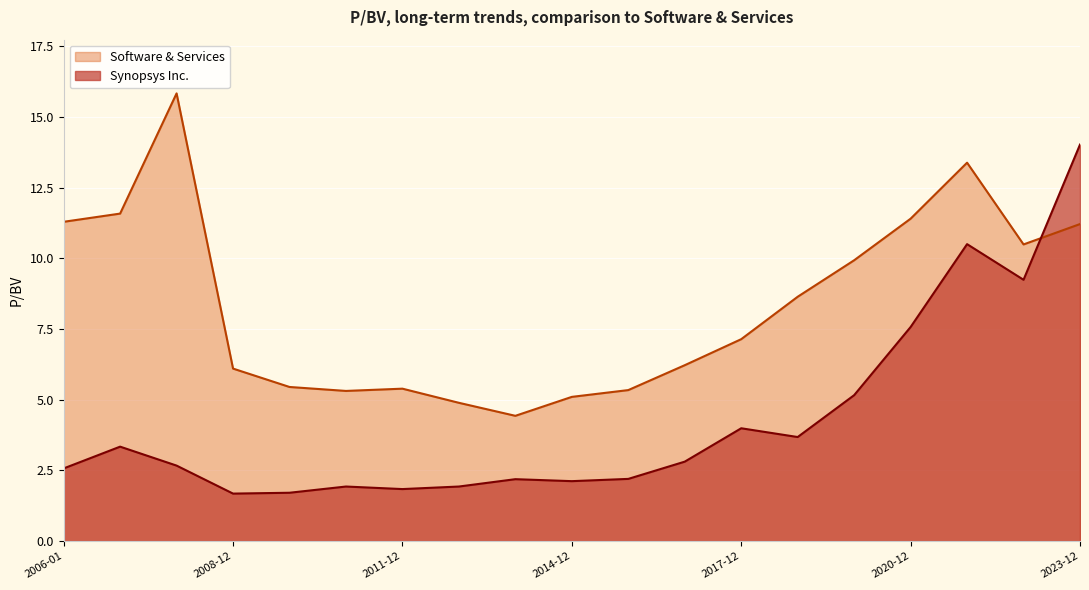

What is the total value across all series at 2010-12-17?

7.2